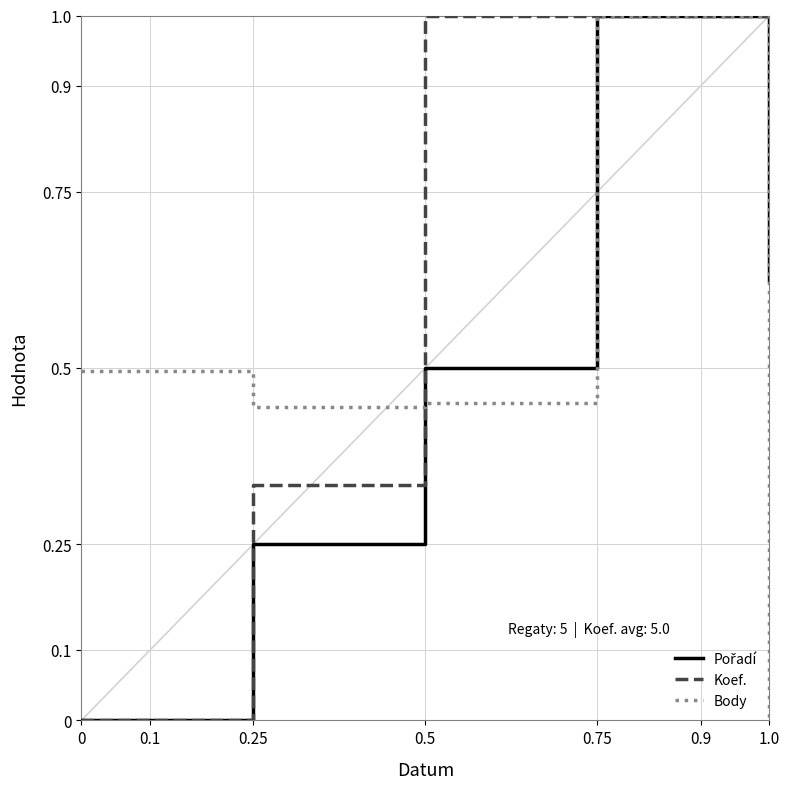

What is the spread (max minus min) of values at 1.0?

1.0